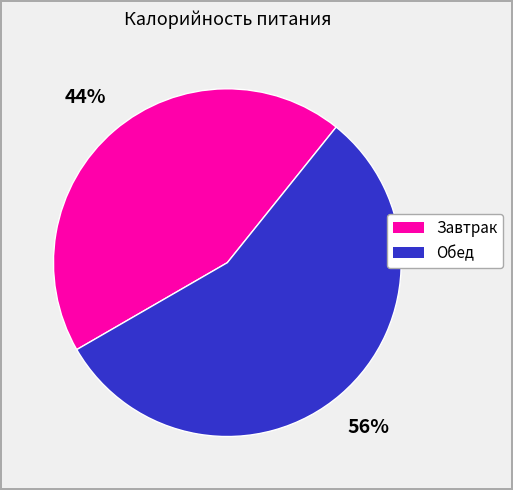

Is it true that Завтрак is 44% of the pie?

True